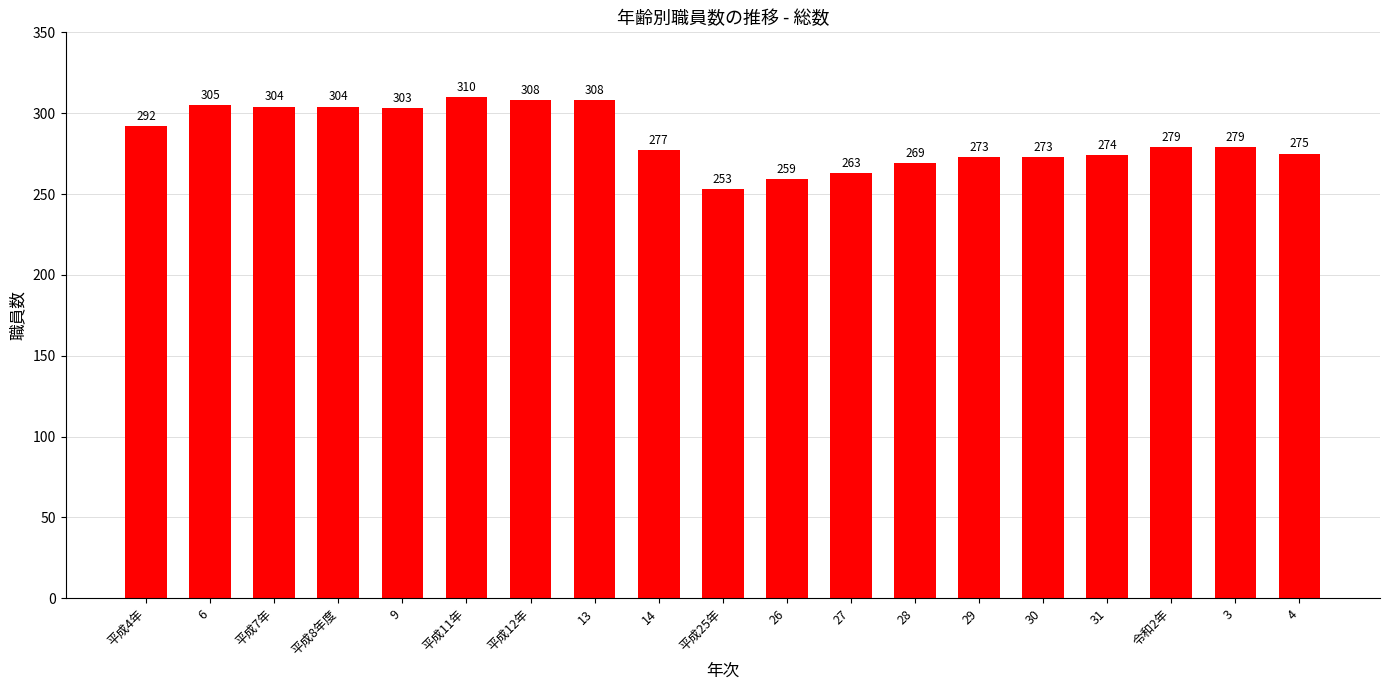

Does the chart contain stacked bars?

No